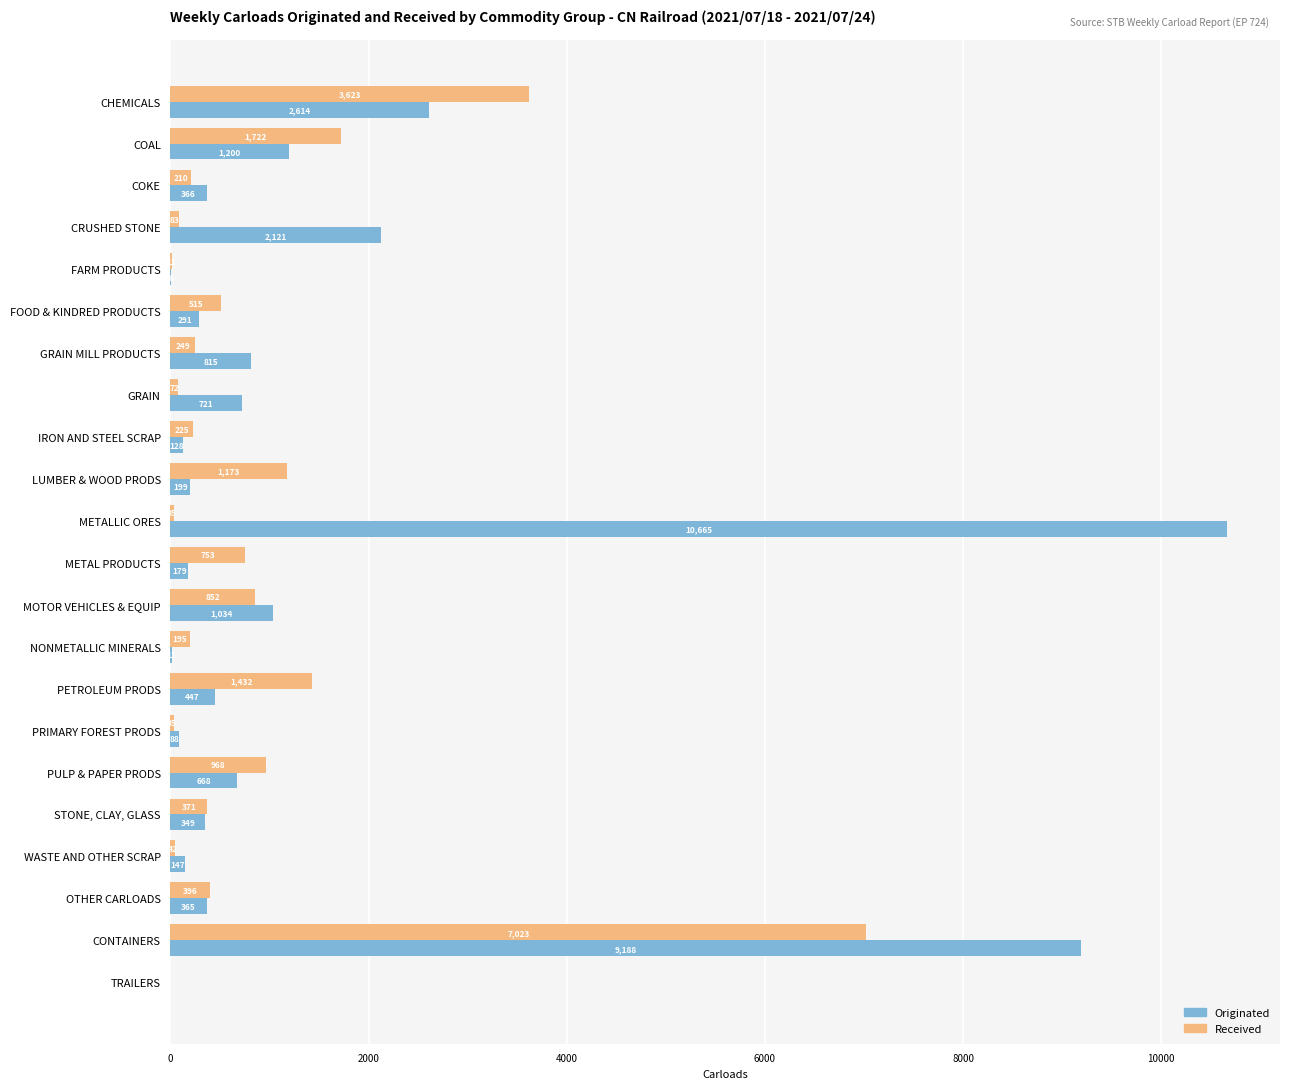

True or false: Received has a value of 83 at CRUSHED STONE.

True